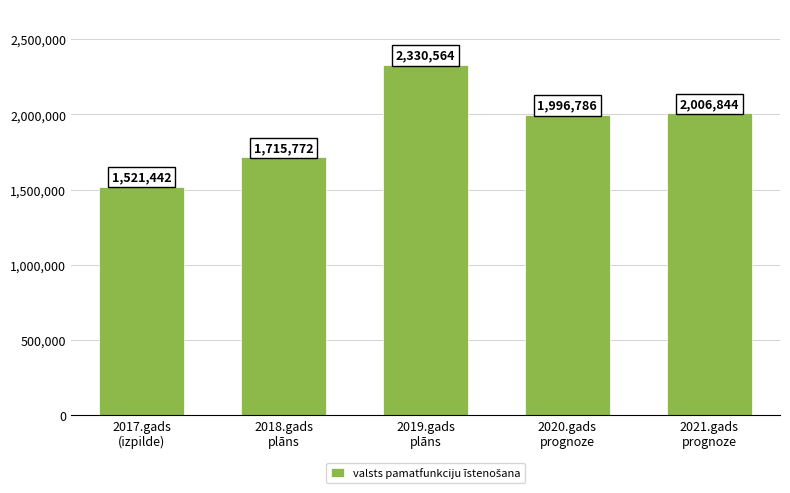

Is it true that the value at 2021.gads
prognoze is 558342?

False